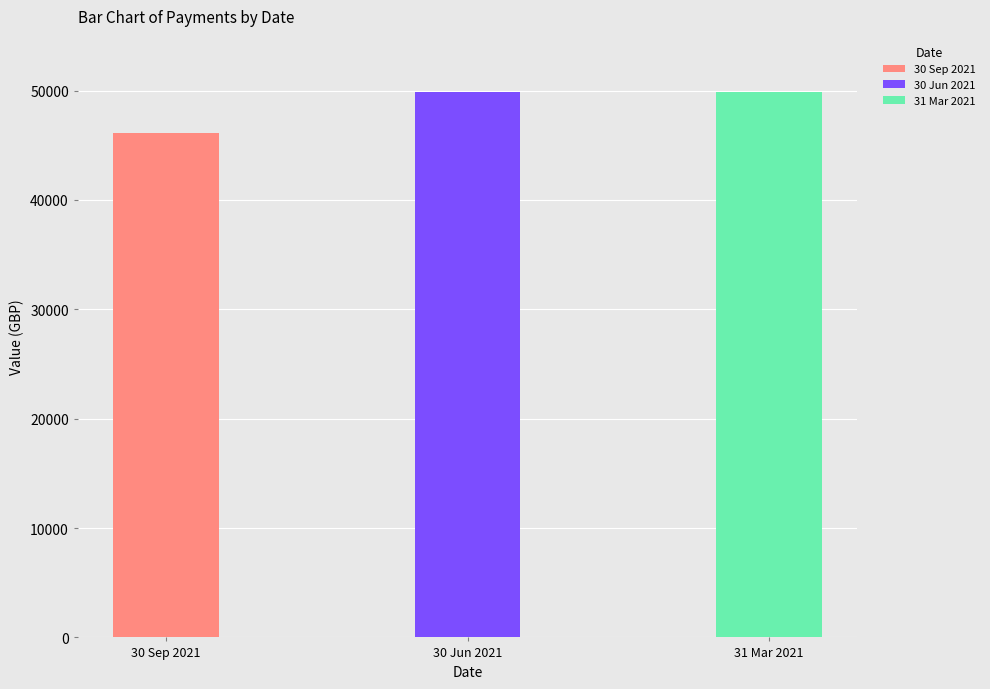

Which category has the highest value in the 30 Sep 2021 series?

30 Sep 2021